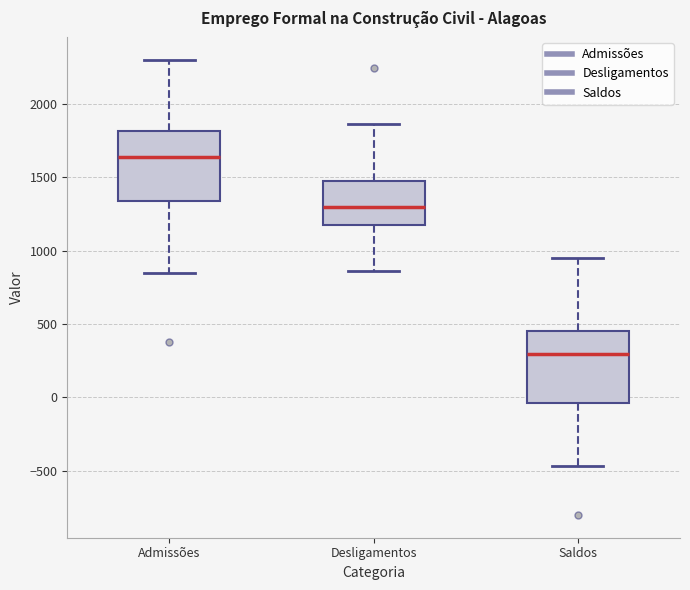

Which box's median line is the lowest?

Saldos